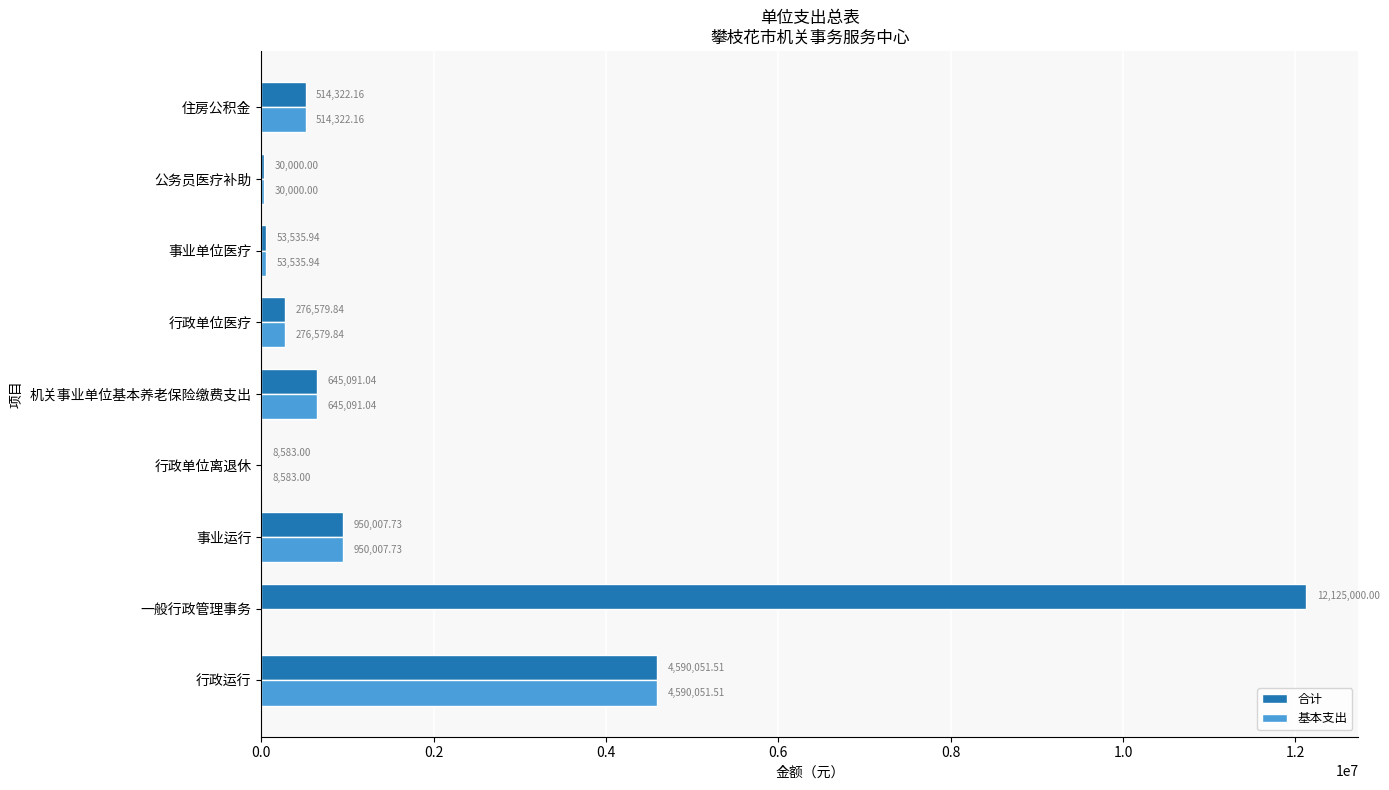

What are all the series names shown in the legend?

合计, 基本支出